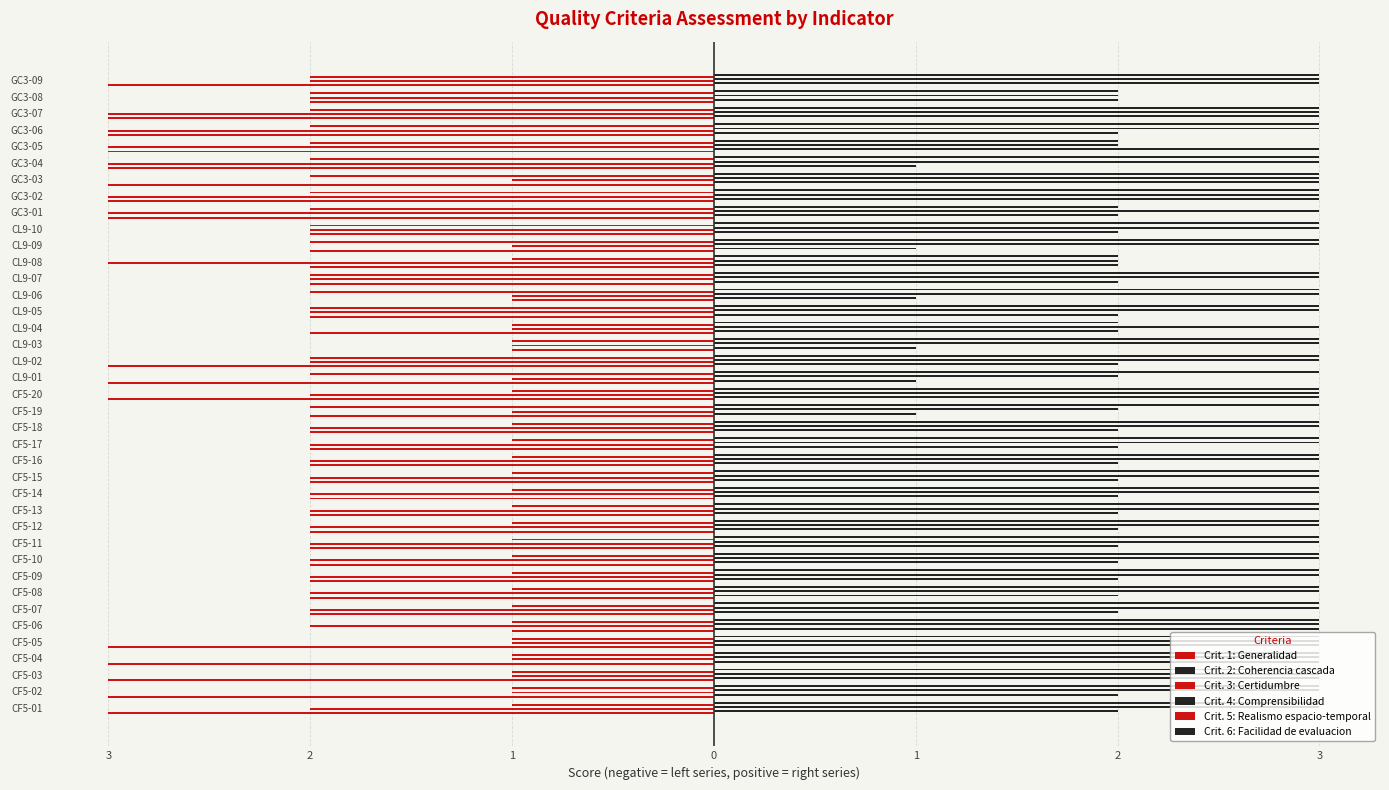

Count the Crit. 6: Facilidad de evaluacion values in the range 3 to 4.

34